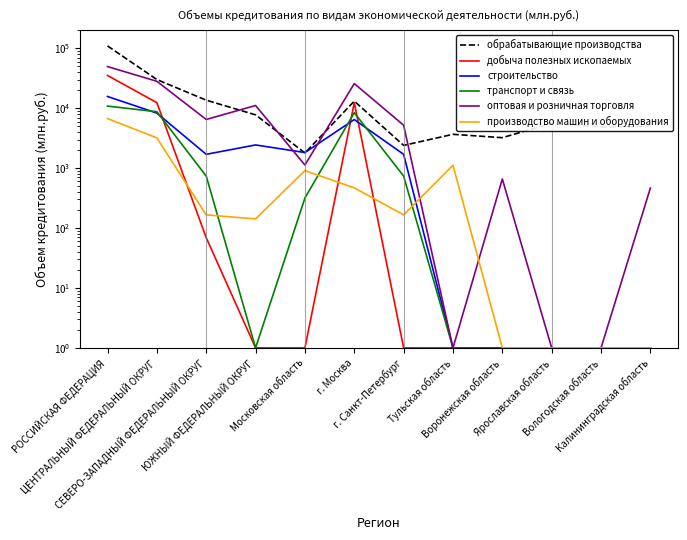

What is the difference between the second highest and minimum values in the производство машин и оборудования series?

3195